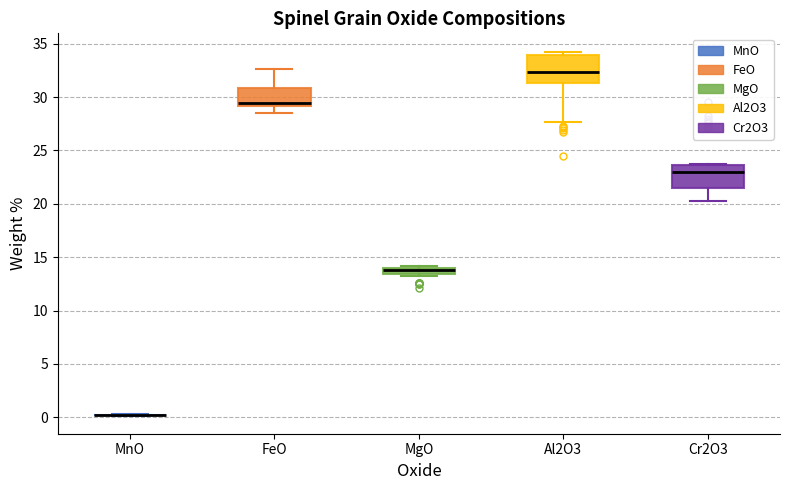

Where does the median line of the box for Al2O3 sit on the y-axis? The values are not printed on the chart, so give them approximately, as read against the axis.

32.5